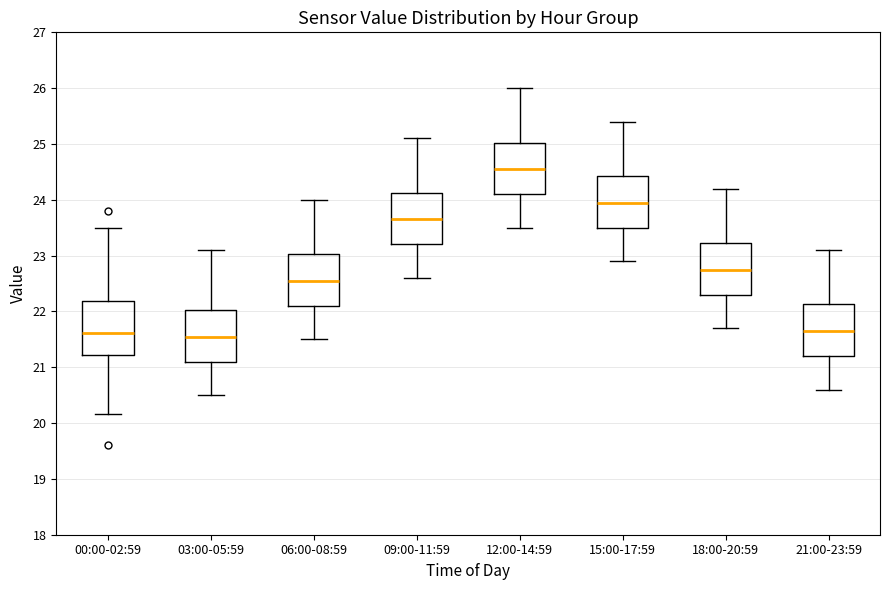

Where does the upper whisker of the box for 09:00-11:59 end on the y-axis? The values are not printed on the chart, so give them approximately, as read against the axis.

25.1